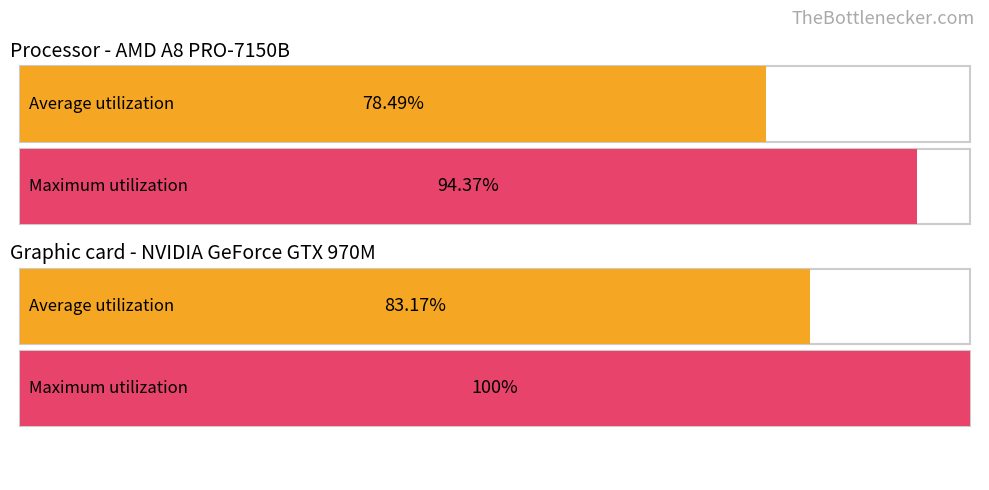

What are all the series names shown in the legend?

Average utilization, Maximum utilization